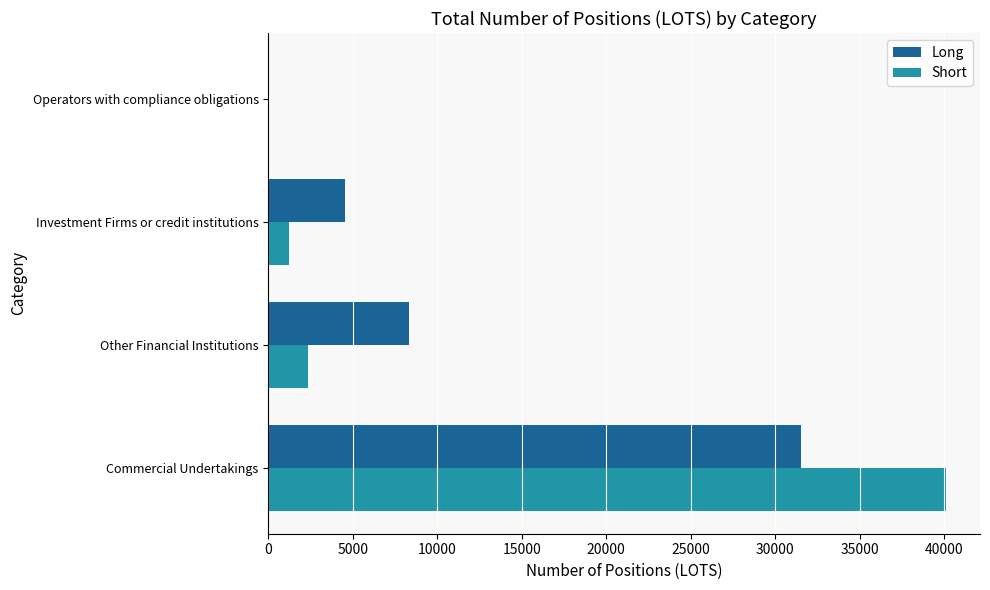

Which series has the largest range (max minus min)?

Short